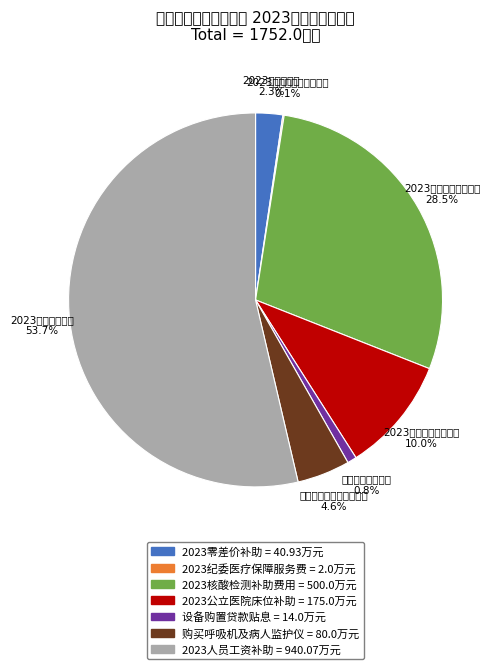

The 设备购置贷款贴息 slice represents 11% of the pie. True or false?

False